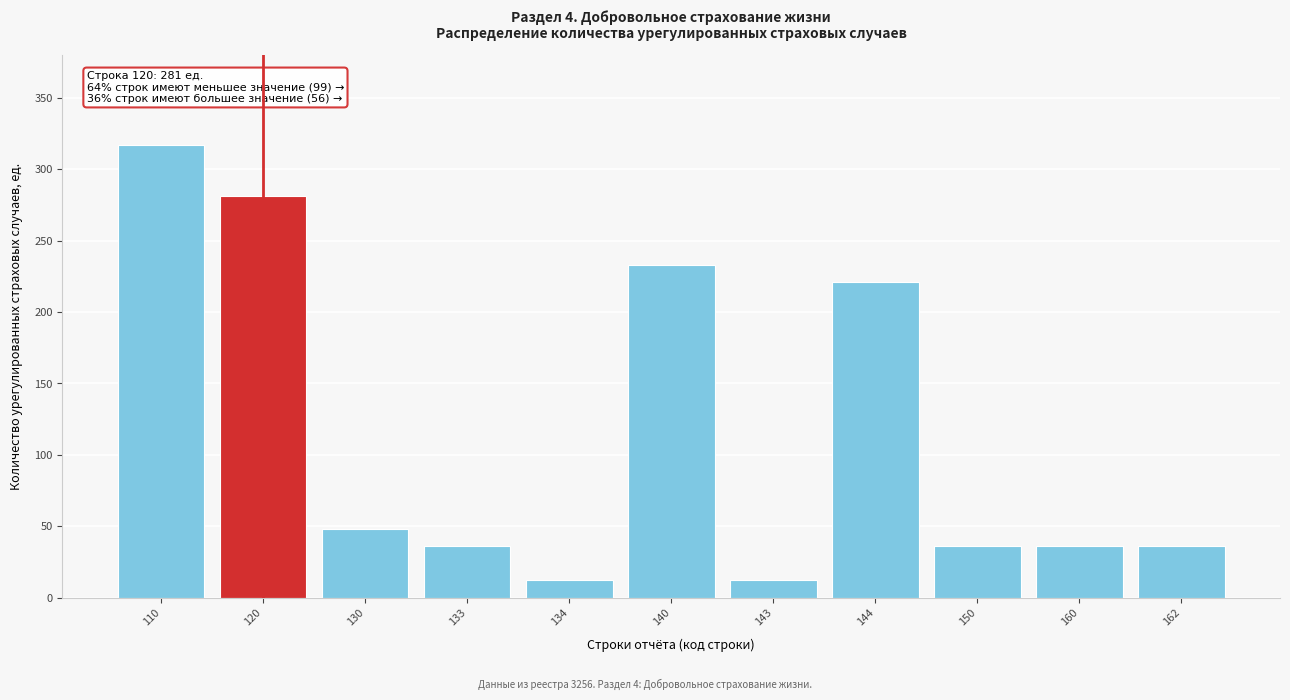

Reading left to right, extract all data points from this chart.

317	281	48	36	12	233	12	221	36	36	36